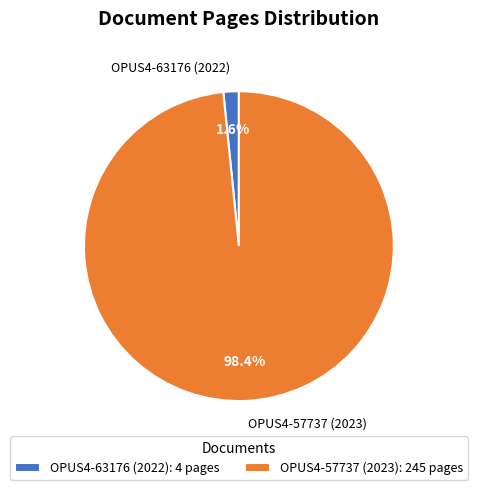

How many slices are in this pie chart?

2